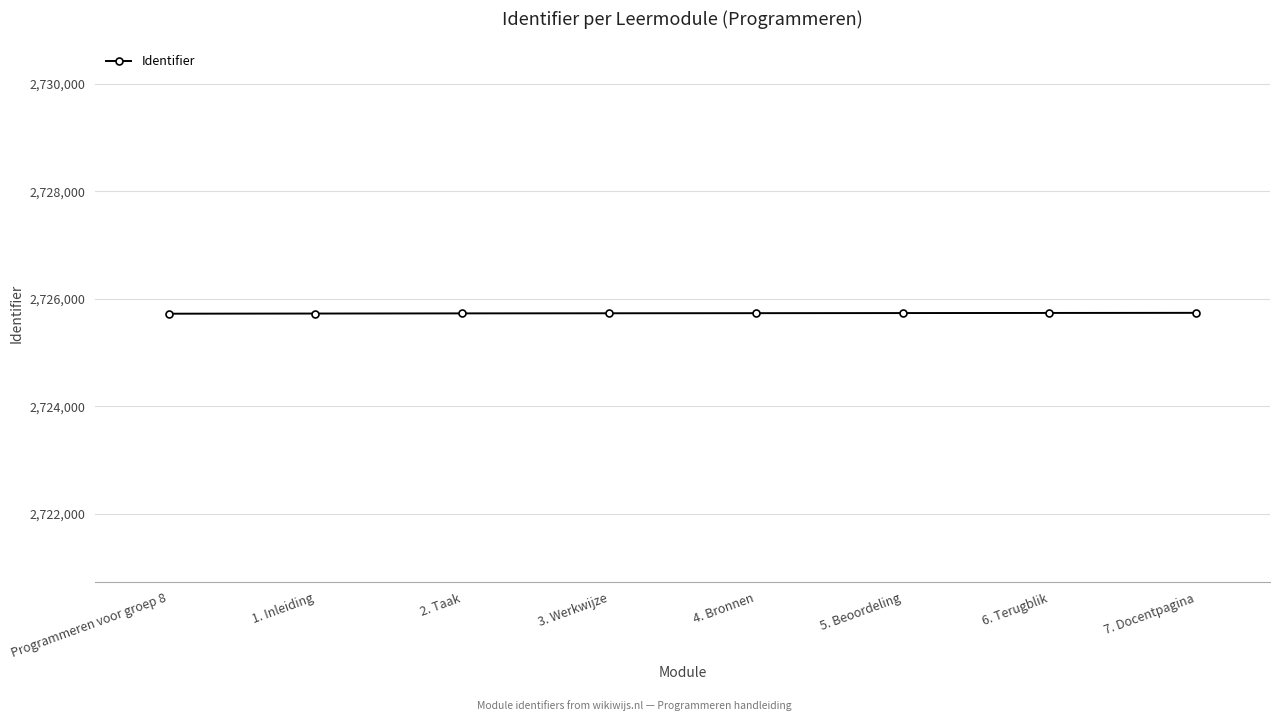

What is the ratio of the value at 4. Bronnen to the value at 7. Docentpagina?

1.0